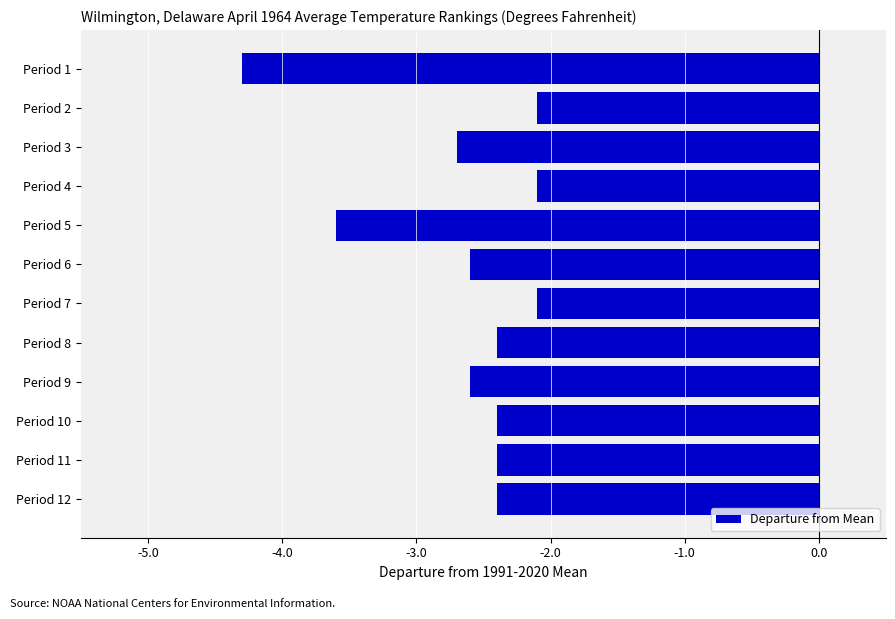

What is the smallest value displayed?

-4.3